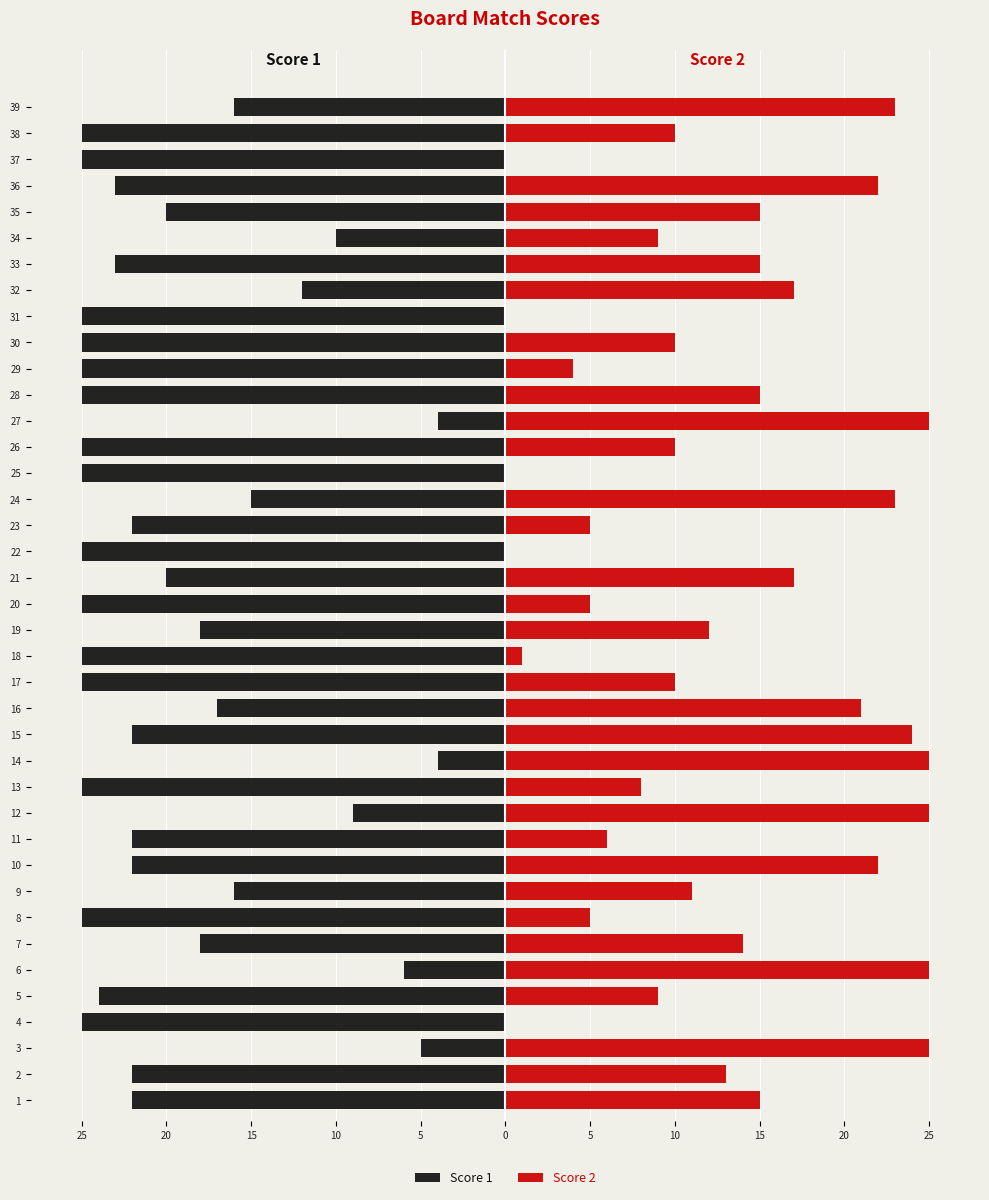

The Score 2 series shows 15 at 34. True or false?

False